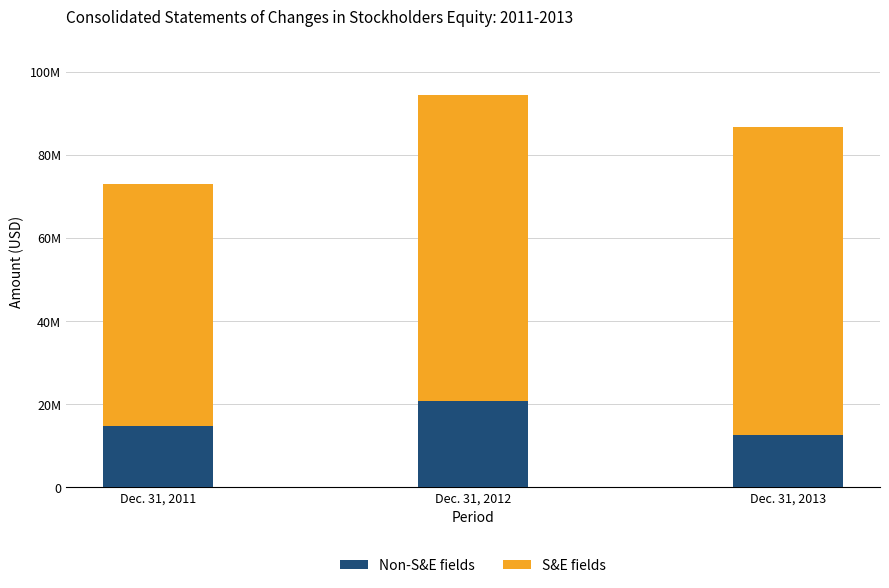

At which category is the sum across all series the highest?

Dec. 31, 2012